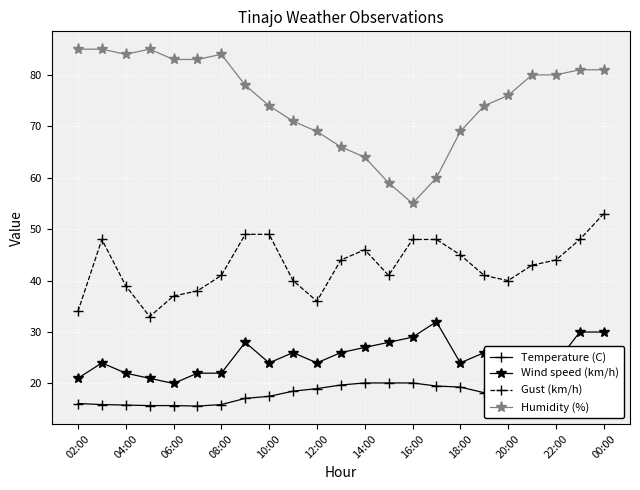

True or false: Gust (km/h) has more than 1 points higher than both neighbors.

True